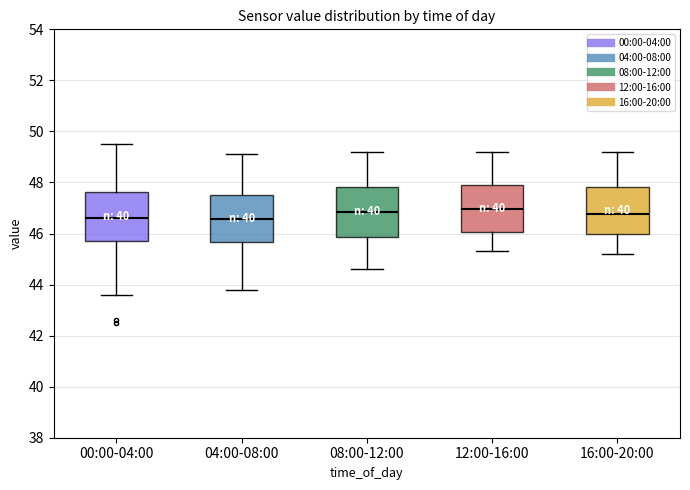

Where is the lower edge of the box for 12:00-16:00 on the y-axis? The values are not printed on the chart, so give them approximately, as read against the axis.

46.0